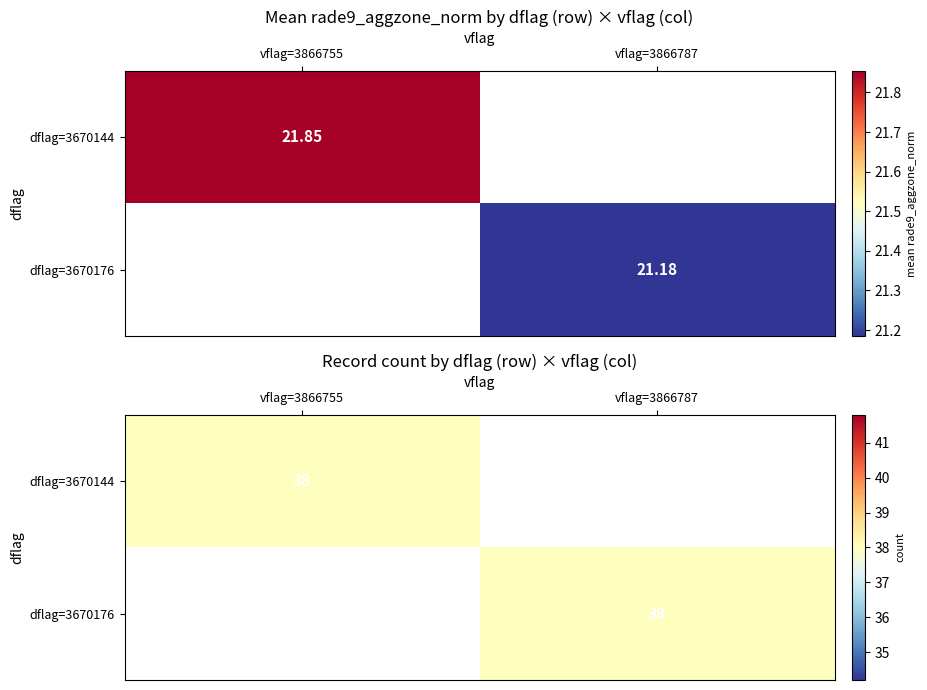

Which series changed the most between 5 and 31?

3670176_3866787